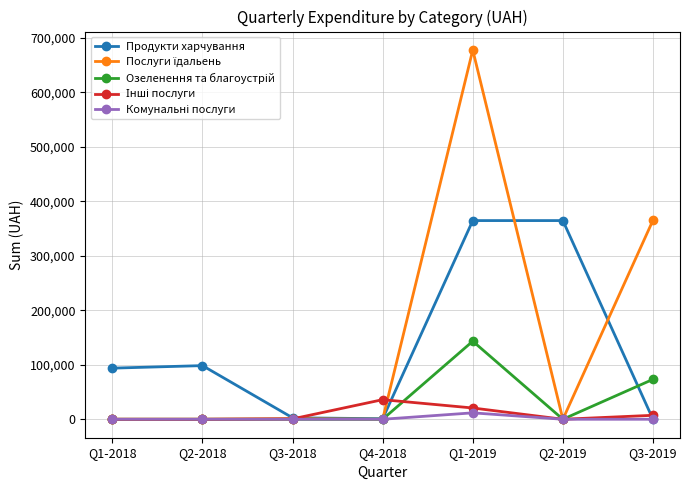

What position from the right is Q1-2018?

7